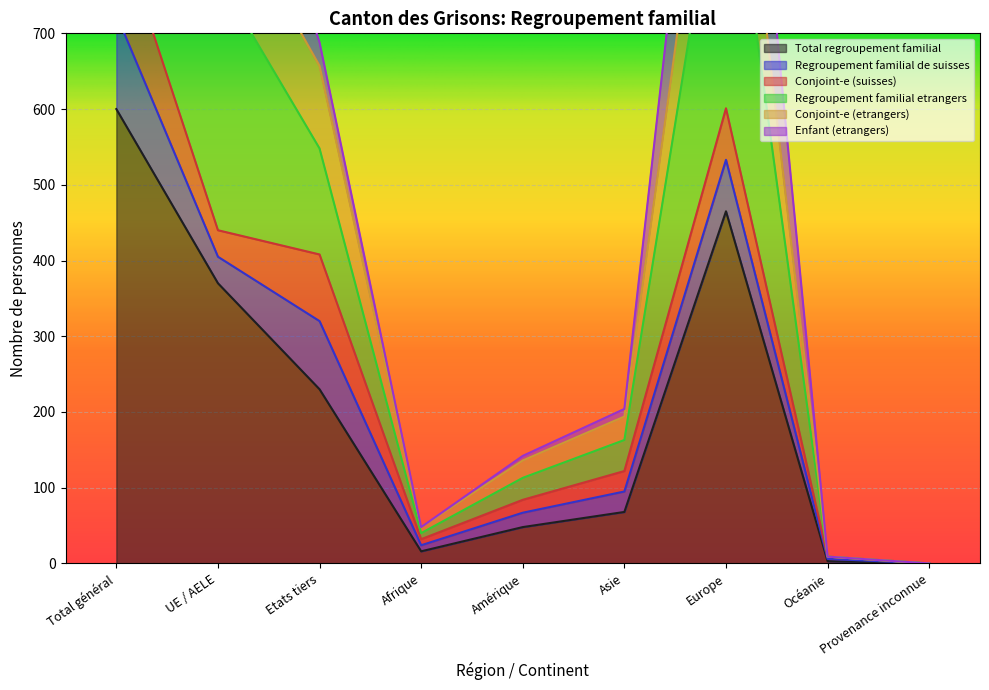

Which series has the widest spread of values?

Regroupement familial etrangers